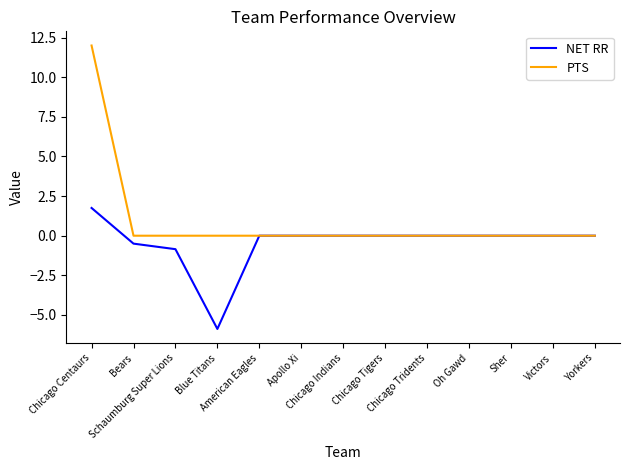

Rank the series at Schaumburg Super Lions from highest to lowest value.

PTS, NET RR